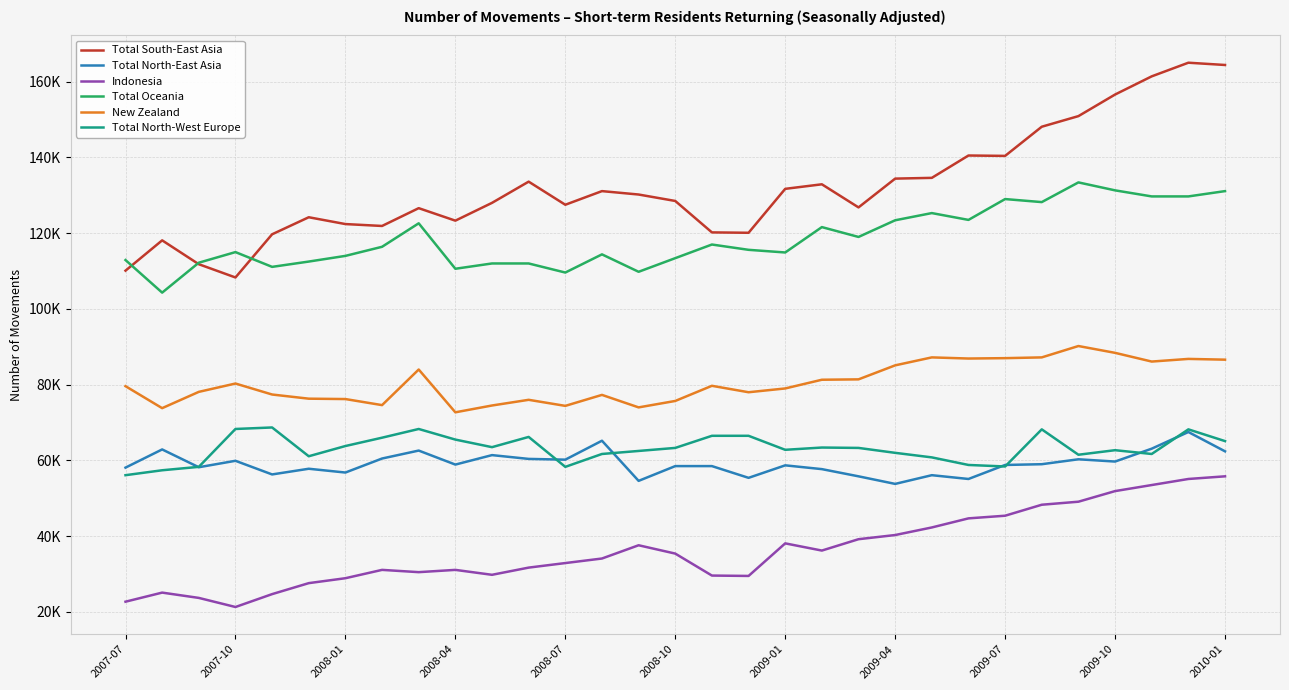

How many interior local peaks does the Total North-West Europe series have?

7